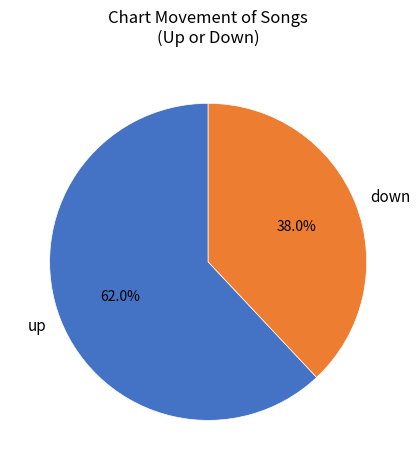

Count the number of slices in the pie.

2